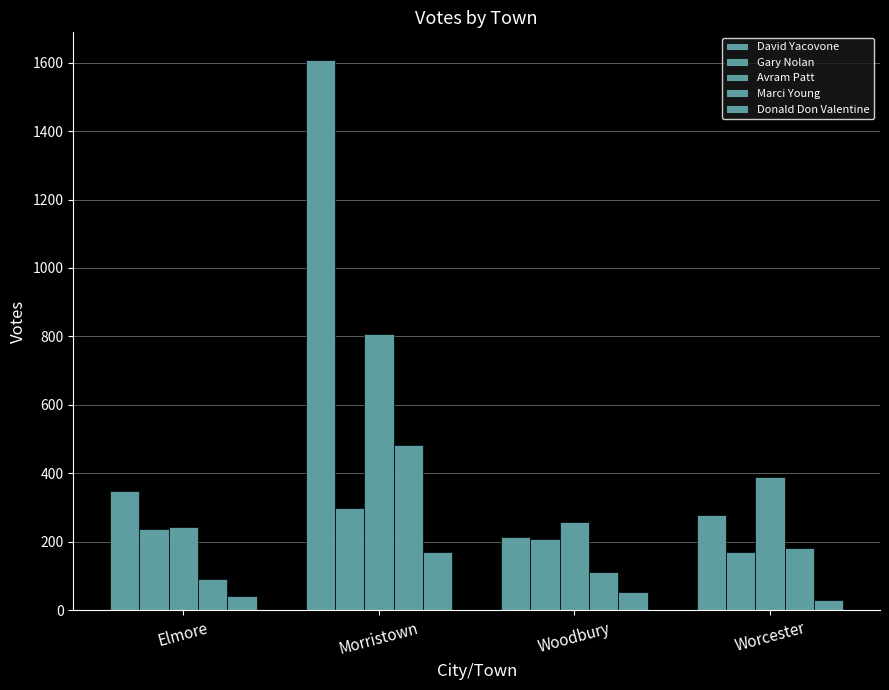

What is the value of the Avram Patt bar at the 4th from the left?

389